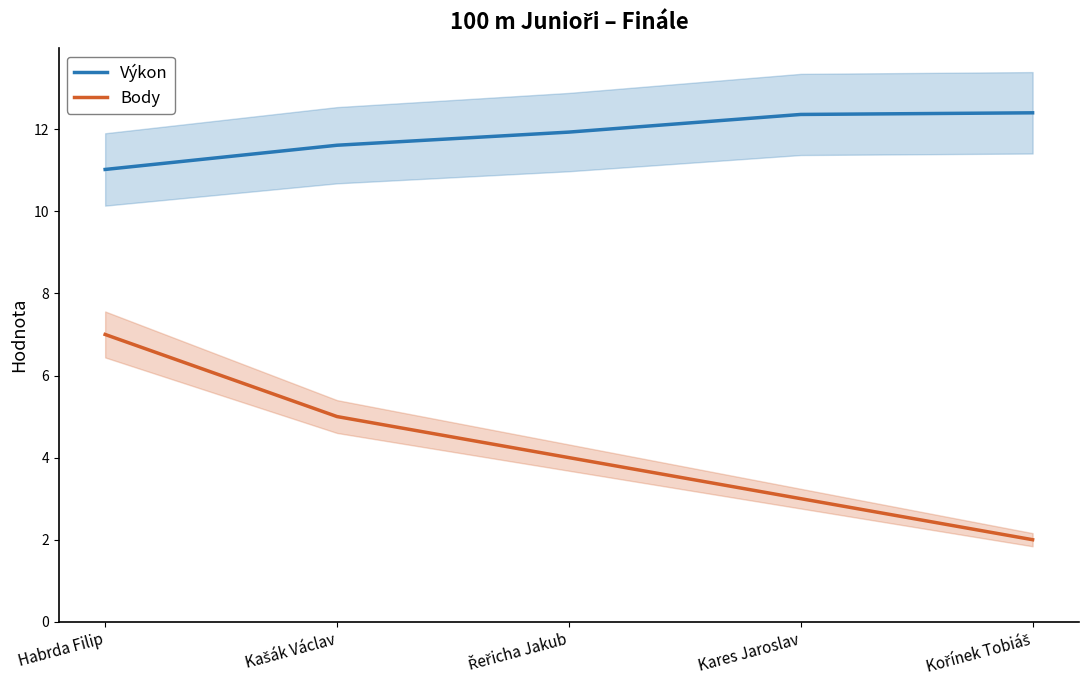

How many data points in Body are less than 4?

2